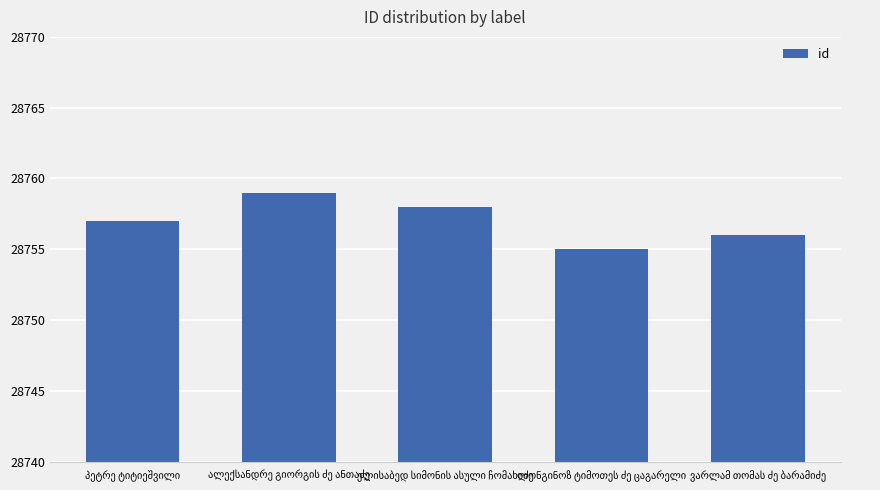

How many series are shown in this chart?

1